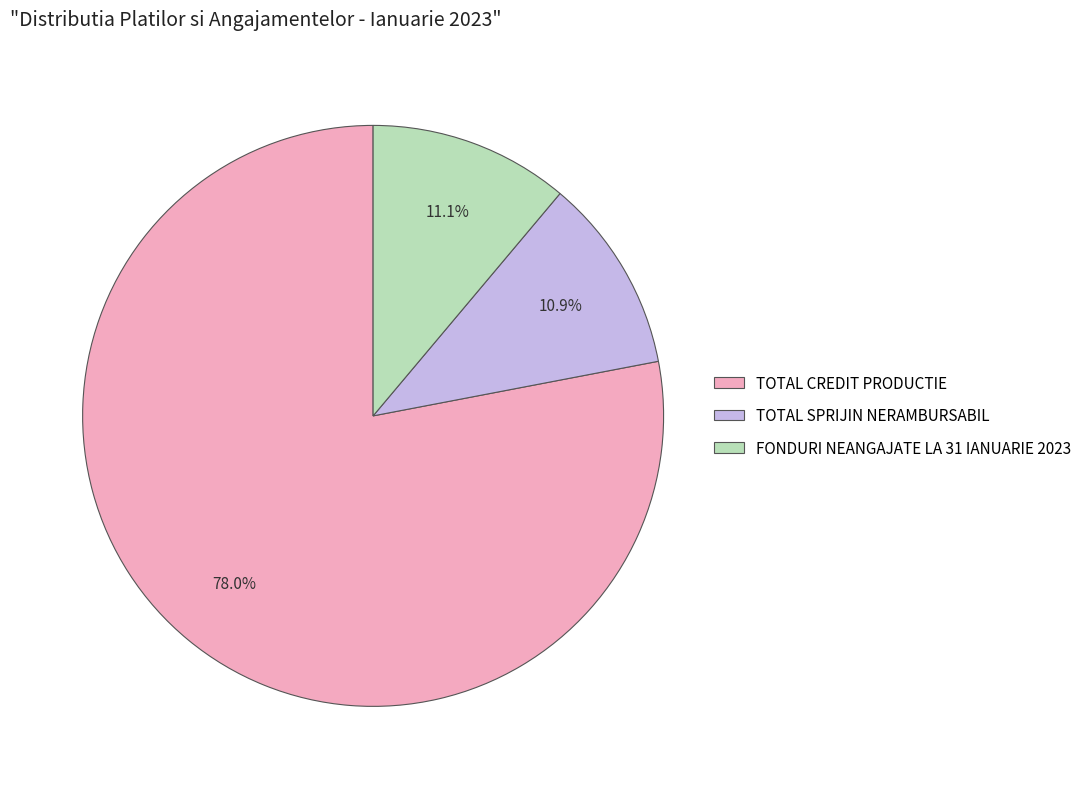

Approximately how many times larger is the value at TOTAL CREDIT PRODUCTIE compared to TOTAL SPRIJIN NERAMBURSABIL?

7.2